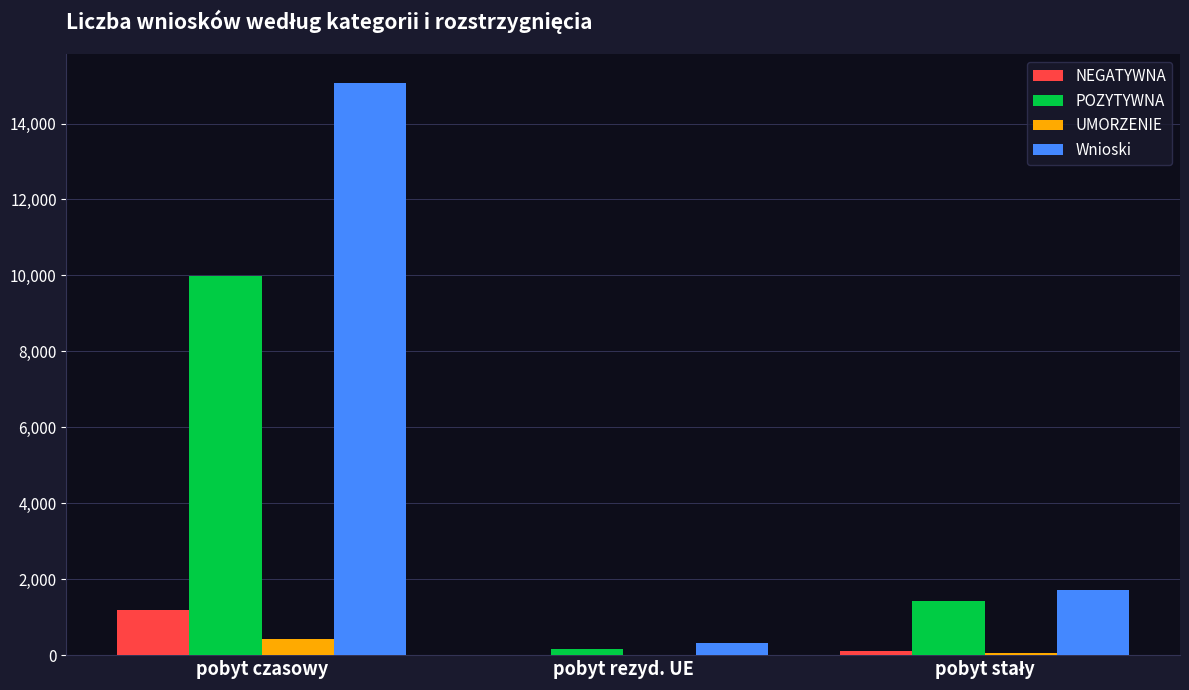

How many categories are shown in the chart?

3